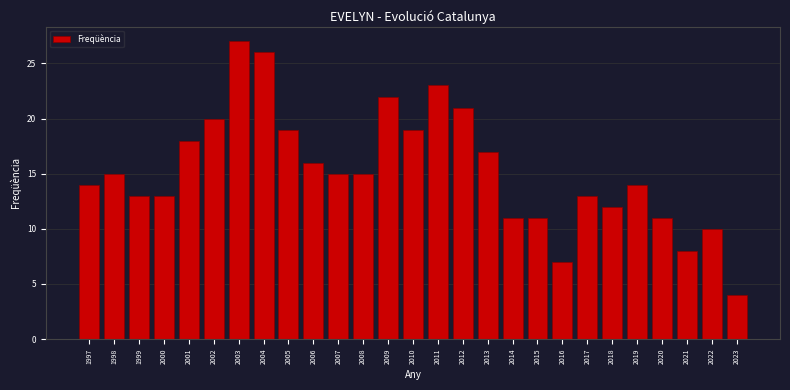

Reading left to right, list all the values displayed in this chart.

14	15	13	13	18	20	27	26	19	16	15	15	22	19	23	21	17	11	11	7	13	12	14	11	8	10	4